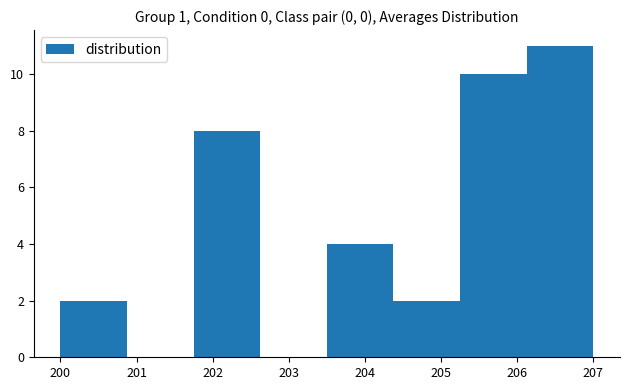

Reading left to right, transcribe this chart: for each bar, give the range it covers on the x-axis and its height. Neither the bar edges nor the heights are printed on the chart, so give them approximately, as read against the axes.

200.0 to 200.9: 2
200.9 to 201.8: 0
201.8 to 202.6: 8
202.6 to 203.5: 0
203.5 to 204.4: 4
204.4 to 205.3: 2
205.3 to 206.1: 10
206.1 to 207.0: 11